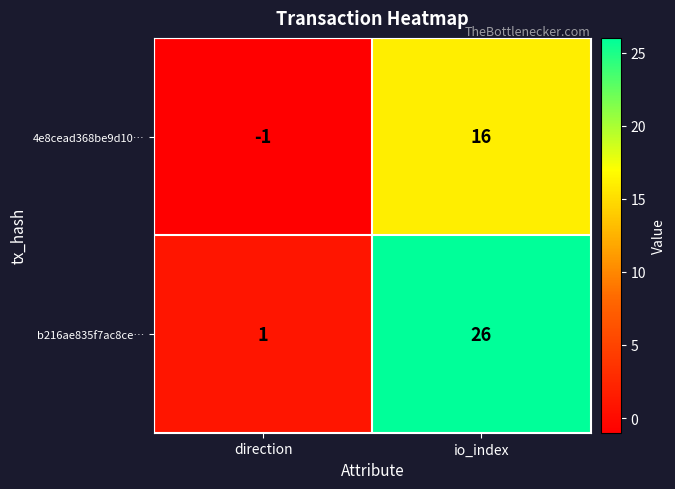

The b216ae835f7ac8ce… series shows 35 at io_index. True or false?

False